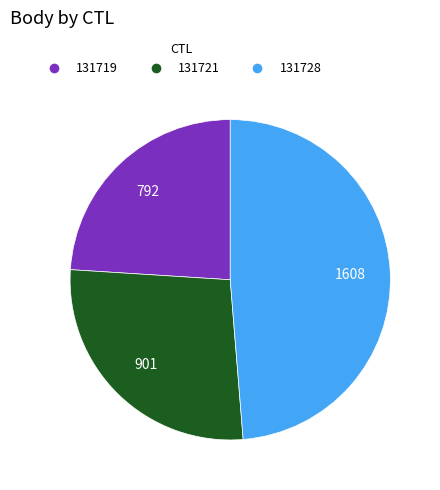

What is the ratio of the value at 131721 to the value at 131728?

0.6